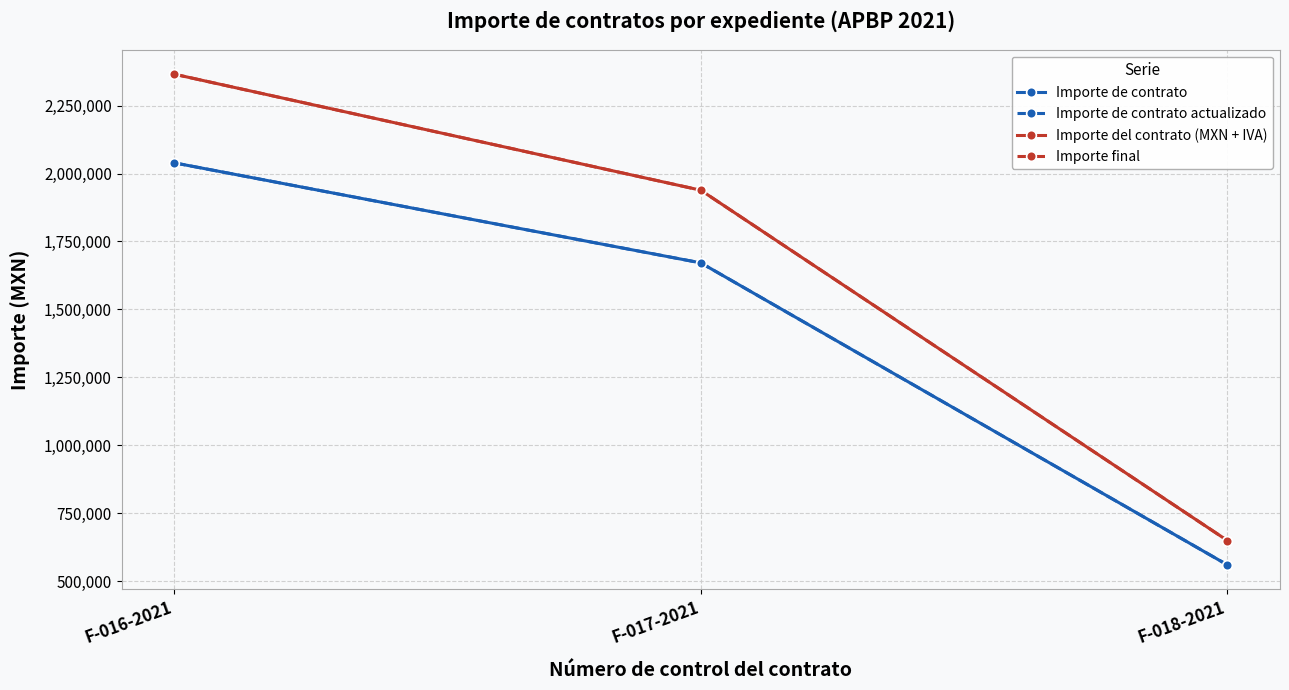

At F-018-2021, list the series in order from largest to smallest.

Importe del contrato (MXN + IVA), Importe final, Importe de contrato, Importe de contrato actualizado